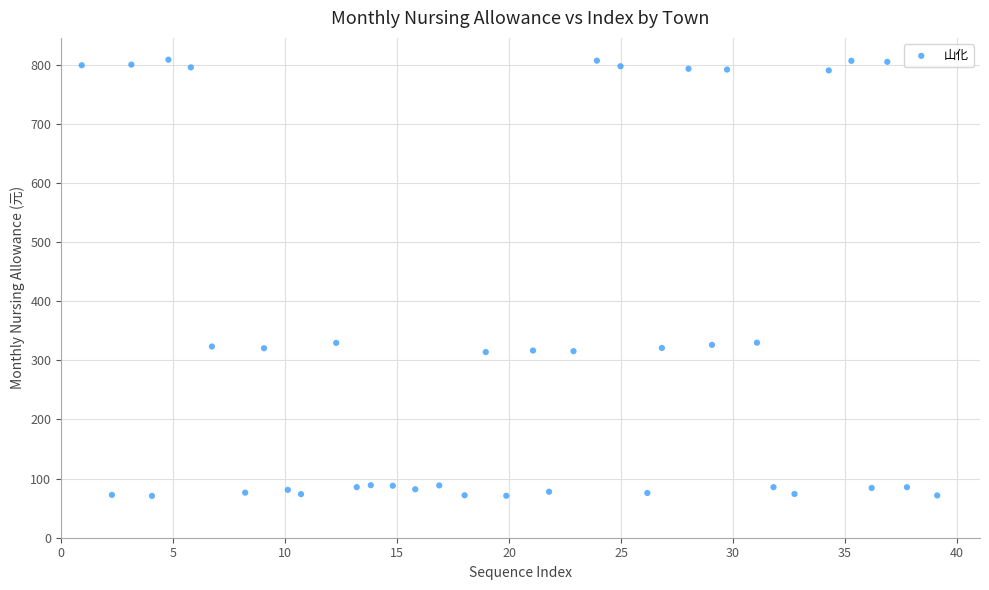

What is the range of Y values (max minus min)?

737.5